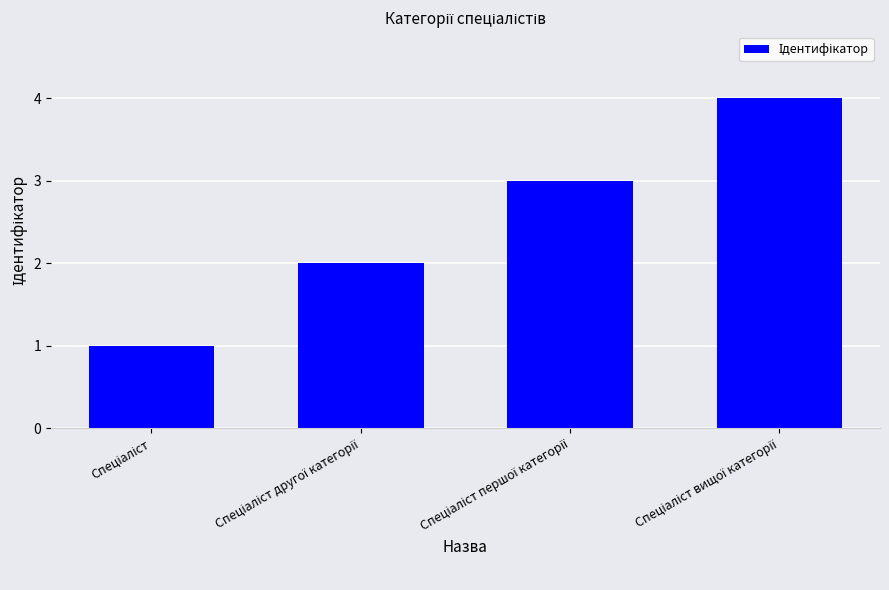

Reading right to left, transcribe all the data shown in this chart.

4	3	2	1